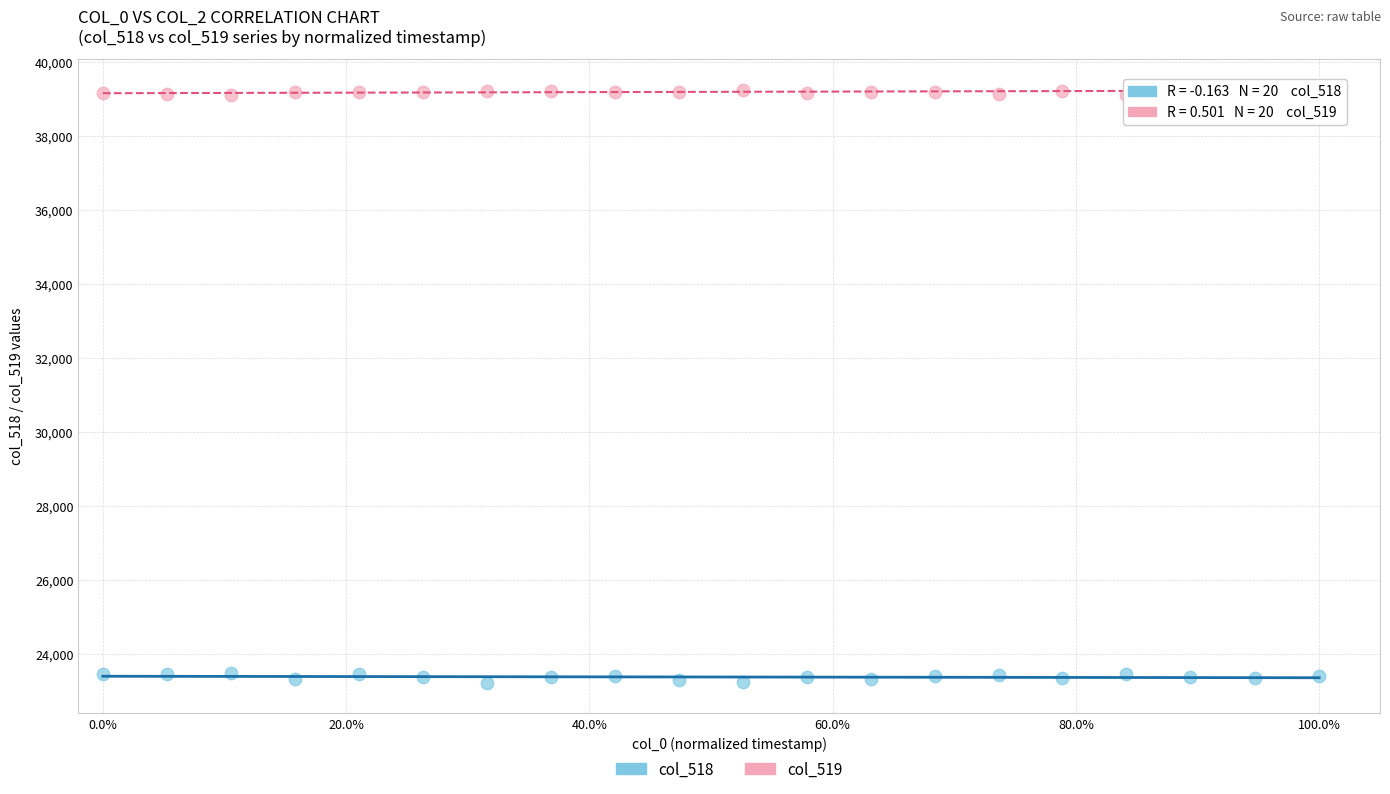

Which series reaches the maximum Y coordinate?

col_519